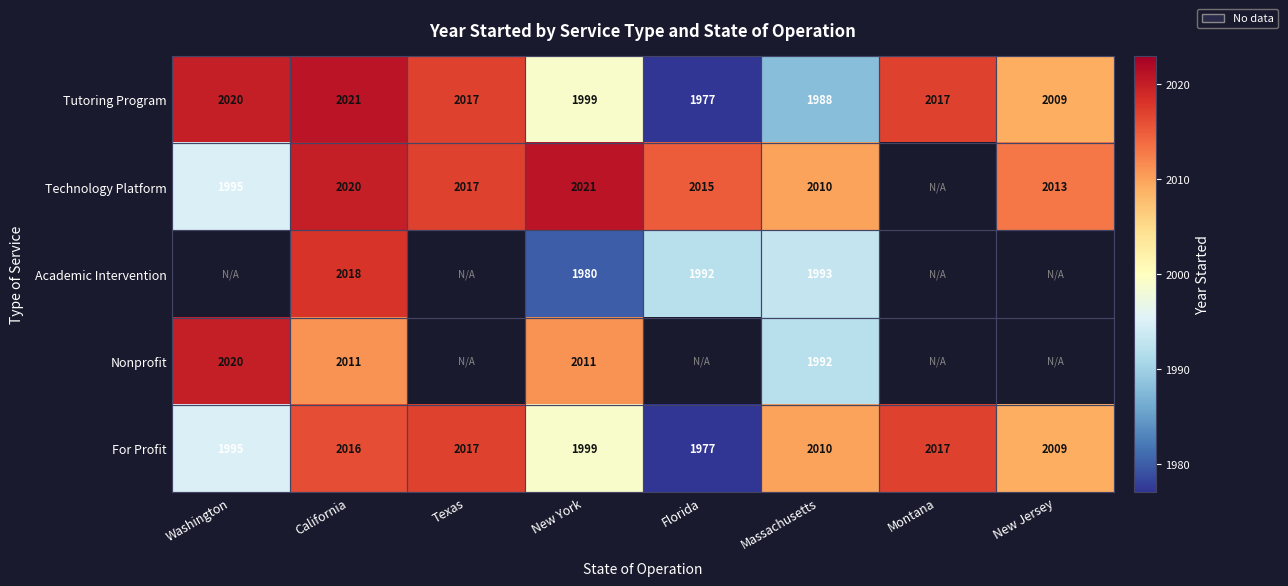

What is the sum of the Academic Intervention values at Florida and California?

4010